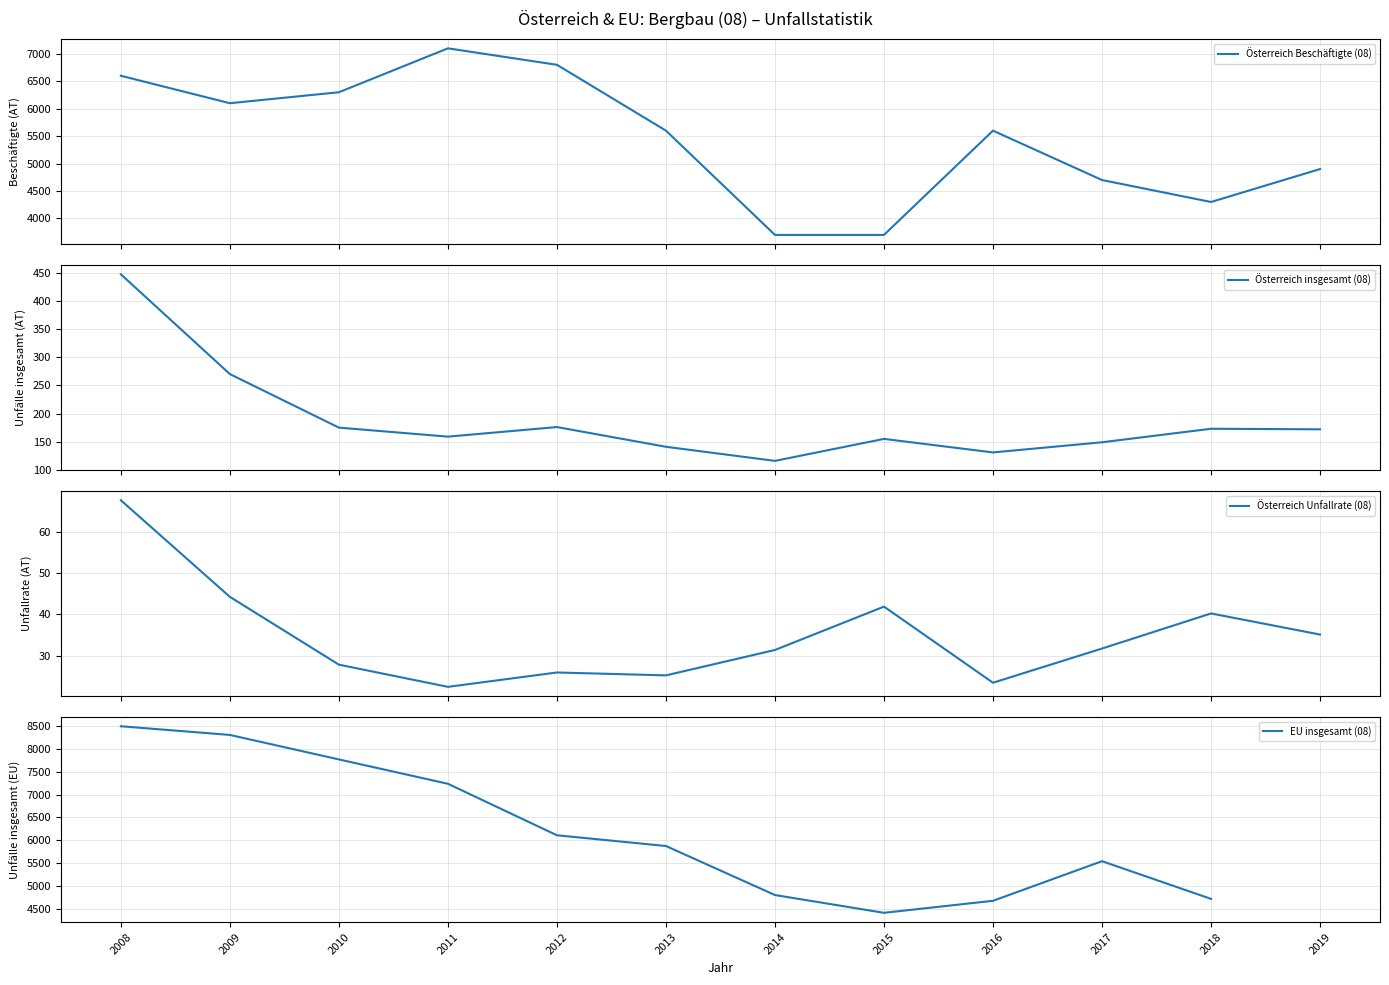

True or false: Österreich insgesamt (08) and Österreich Unfallrate (08) intersect in this chart.

False